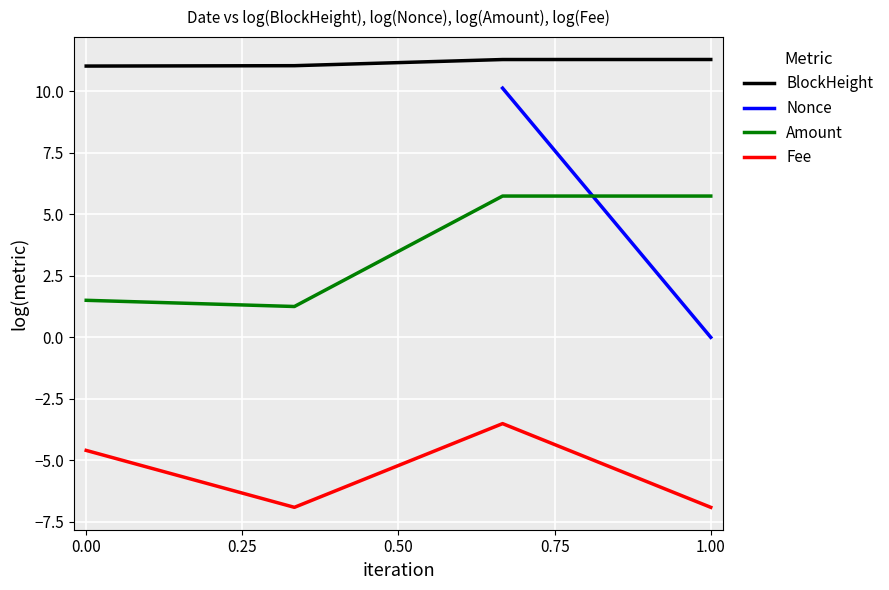

What is the difference between the Fee values at 0.00 and 1.00?

2.3